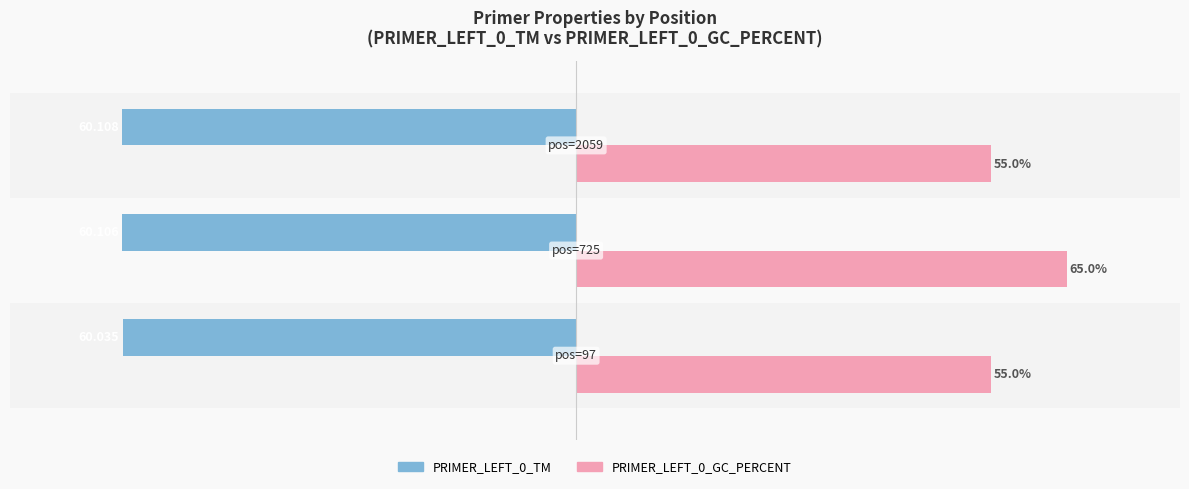

What are all the series names shown in the legend?

PRIMER_LEFT_0_TM, PRIMER_LEFT_0_GC_PERCENT